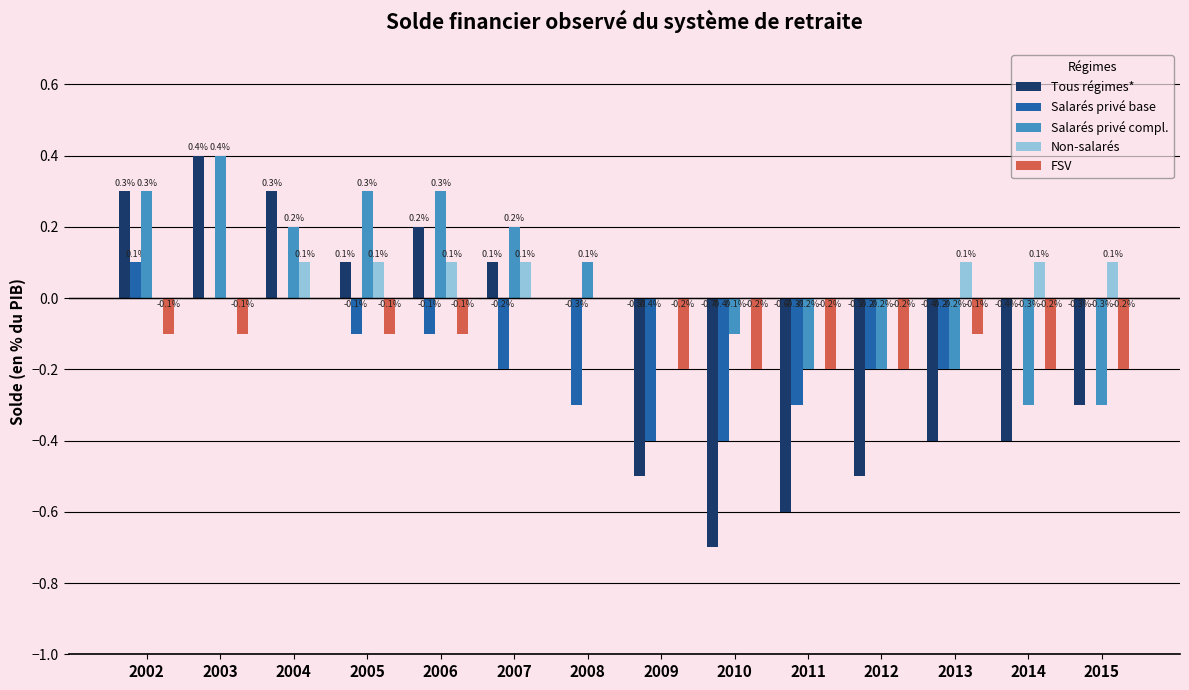

What is the greatest value displayed?

0.4